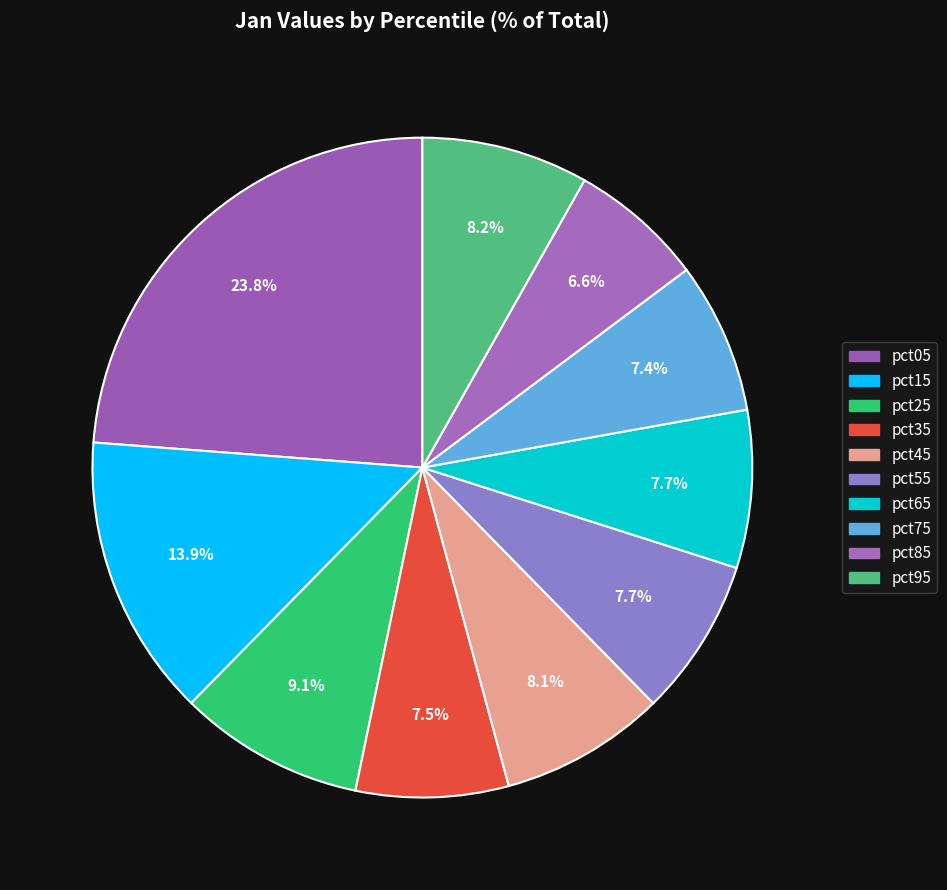

How many segments does this pie chart have?

10